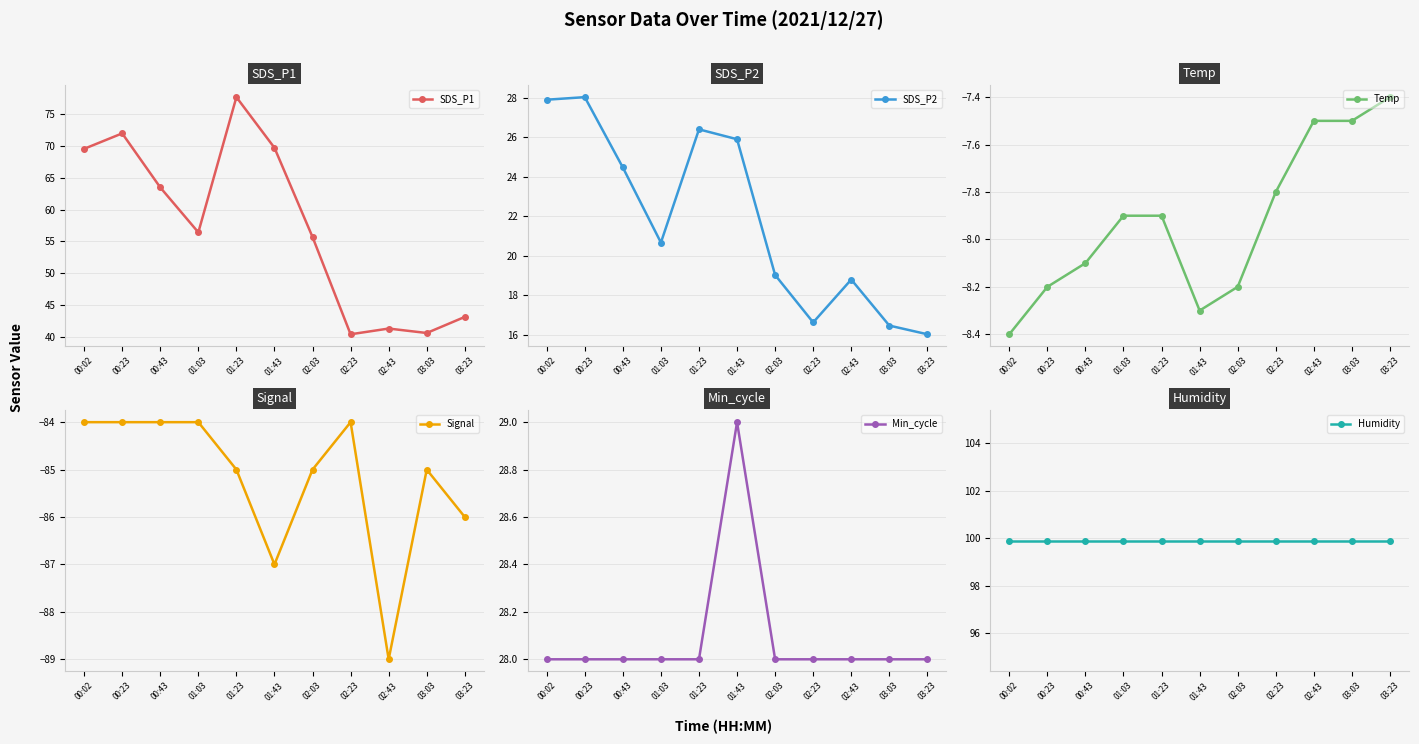

What is the minimum value shown in the chart?

-89.0